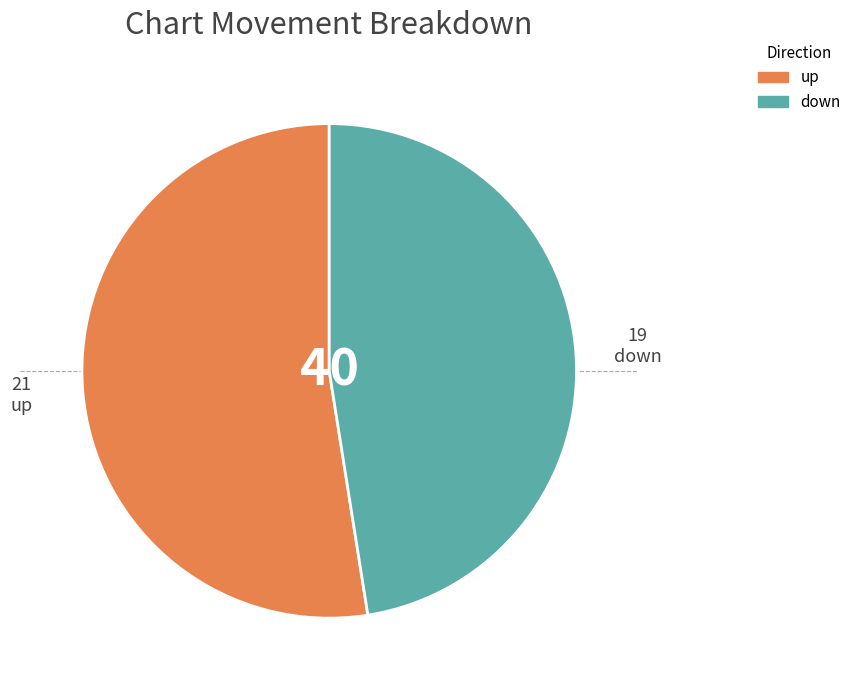

Rank the categories by value from highest to lowest.

up, down